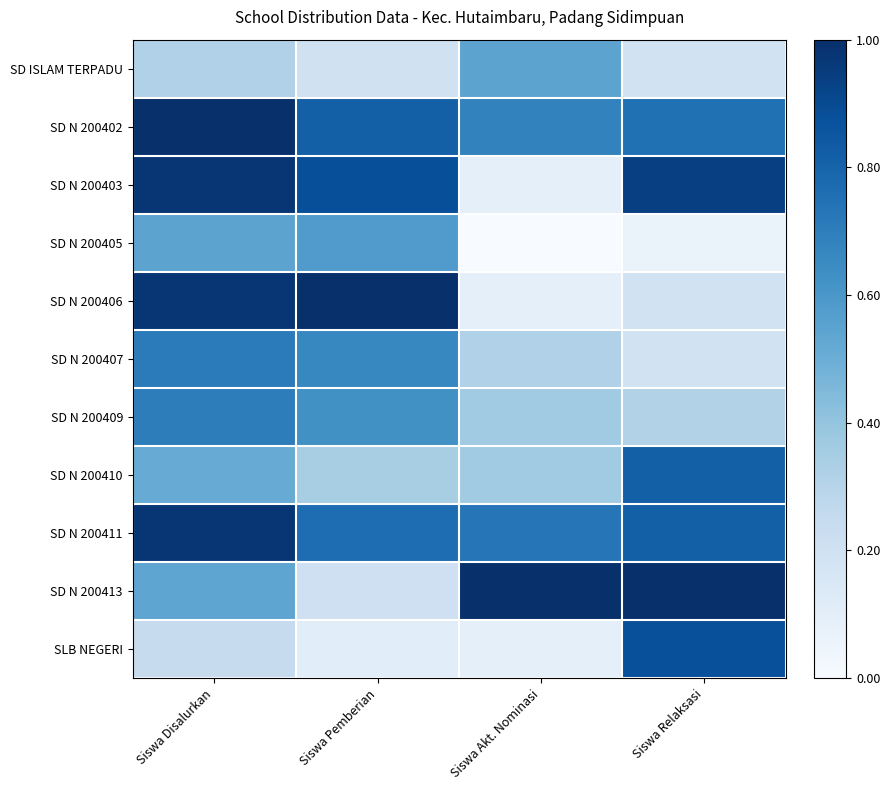

At Siswa Pemberian, list the series in order from smallest to largest.

SLB NEGERI, SD ISLAM TERPADU, SD N 200413, SD N 200410, SD N 200405, SD N 200409, SD N 200407, SD N 200411, SD N 200402, SD N 200403, SD N 200406